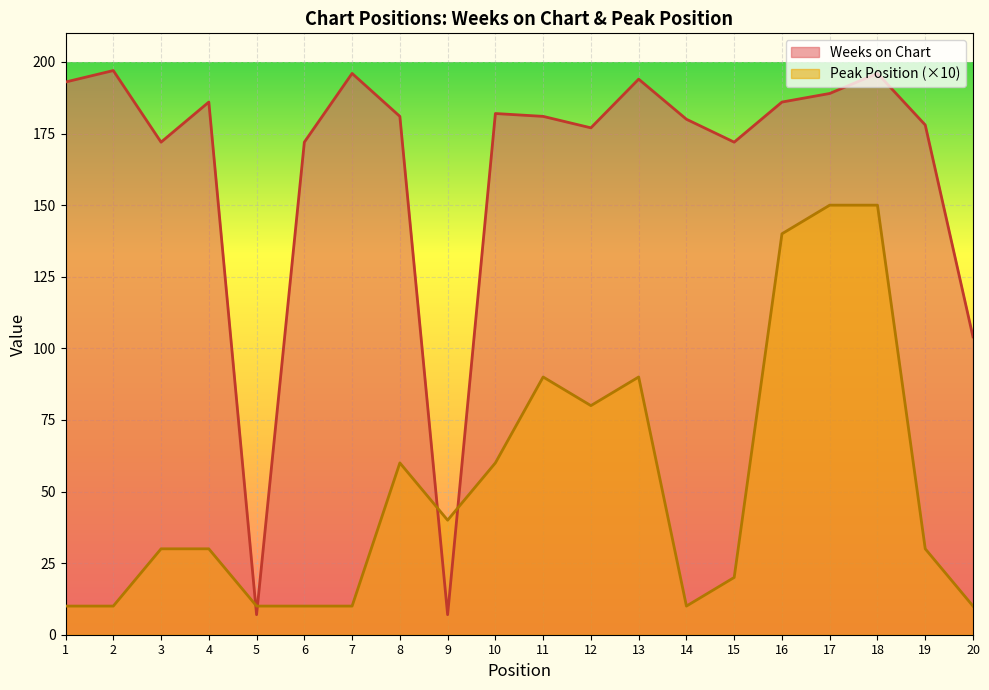

Which category has the highest value in the Weeks on Chart series?

2